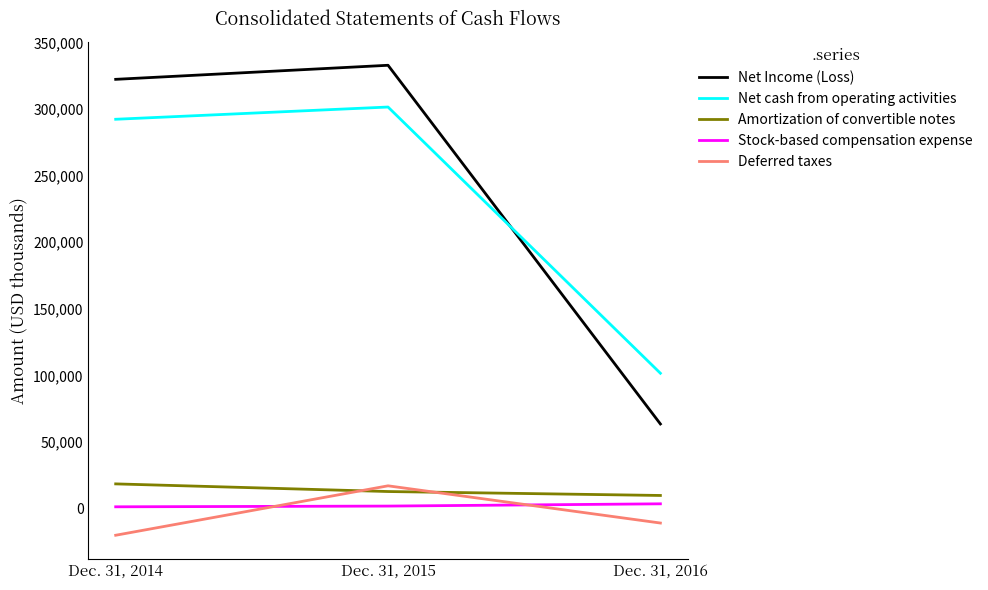

At which category does the chart reach its peak across all series?

Dec. 31, 2015